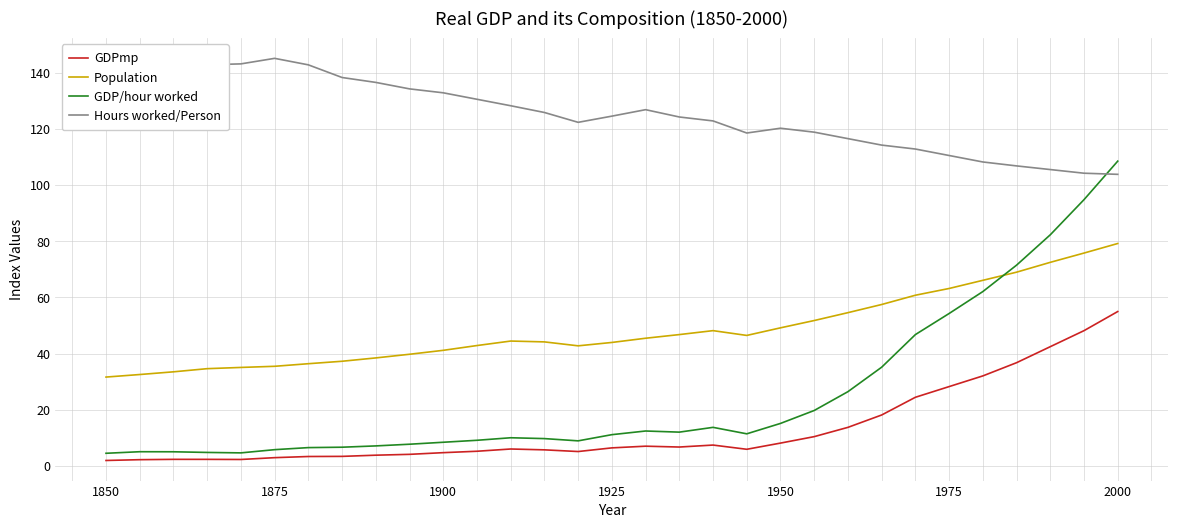

Which series has the largest total across all categories?

Hours worked/Person